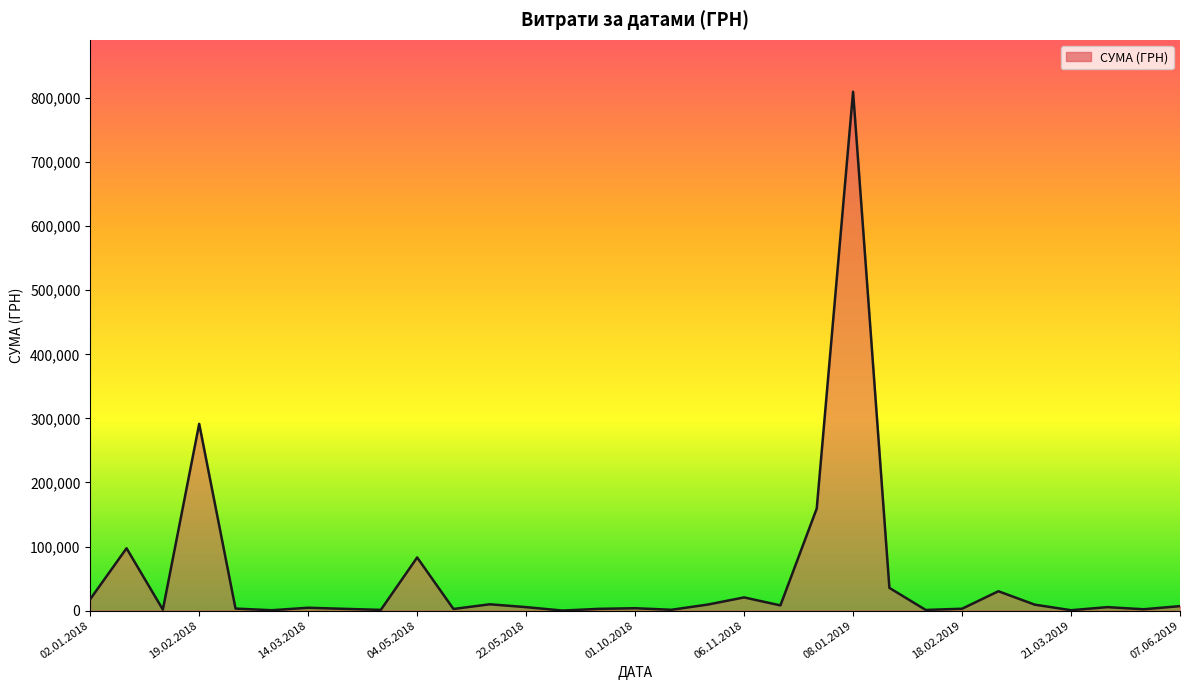

What is the maximum value shown in the chart?

809928.3